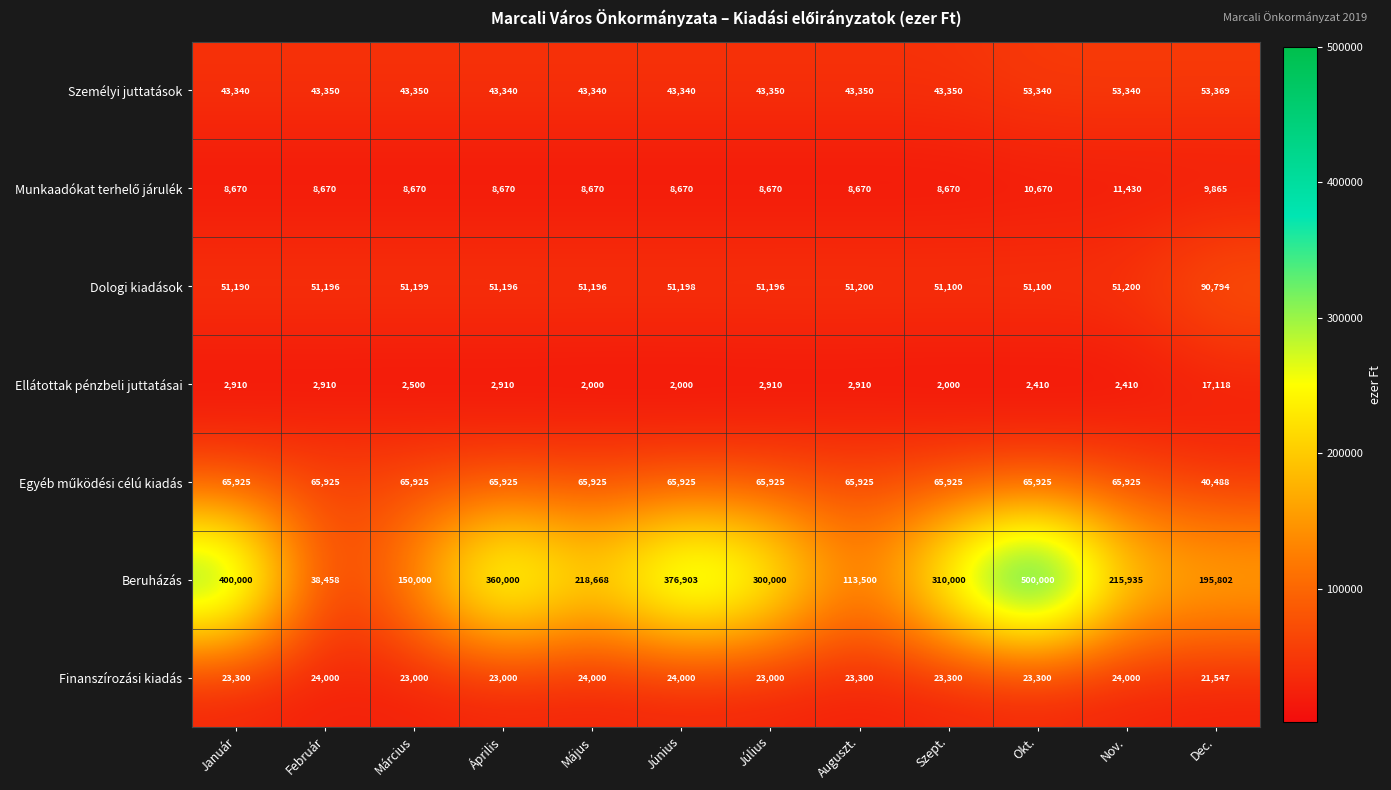

True or false: Beruházás has a value of 274222 at Dec..

False